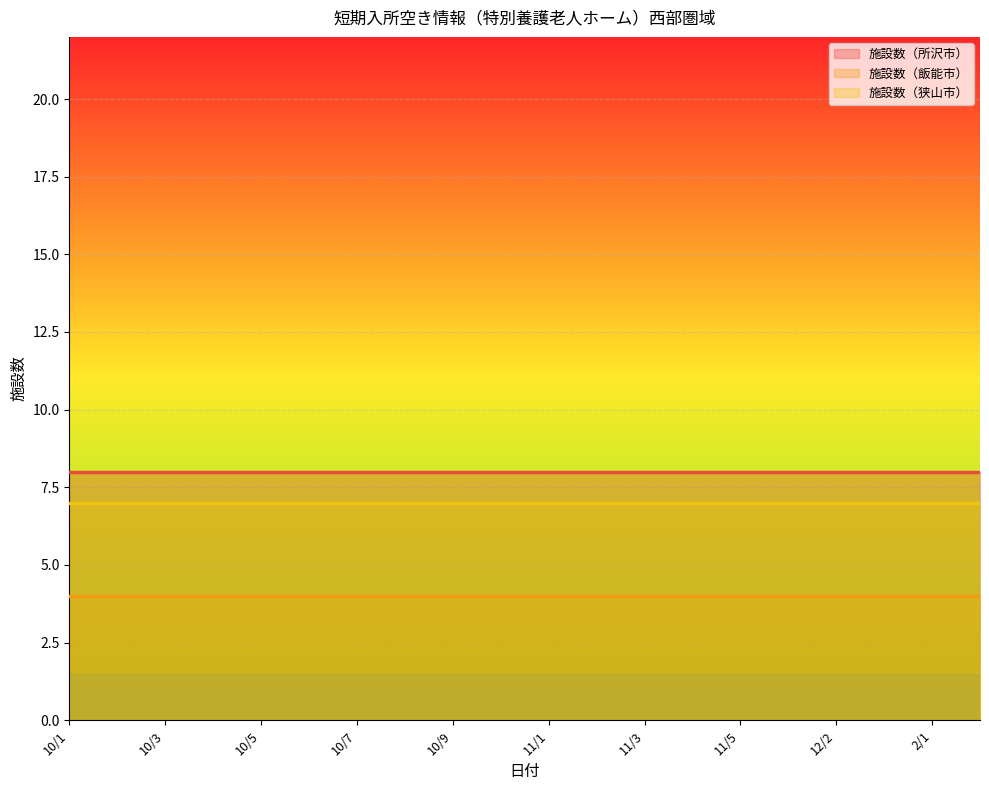

Between 10/1 and 11/4, which series saw the biggest shift?

施設数（所沢市）